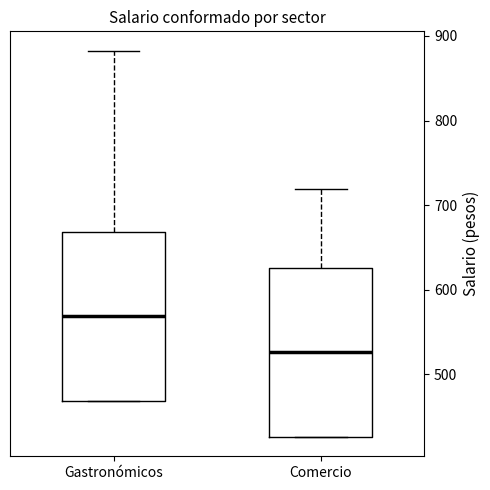

Where does the upper whisker of the box for Gastronómicos end on the y-axis? The values are not printed on the chart, so give them approximately, as read against the axis.

880